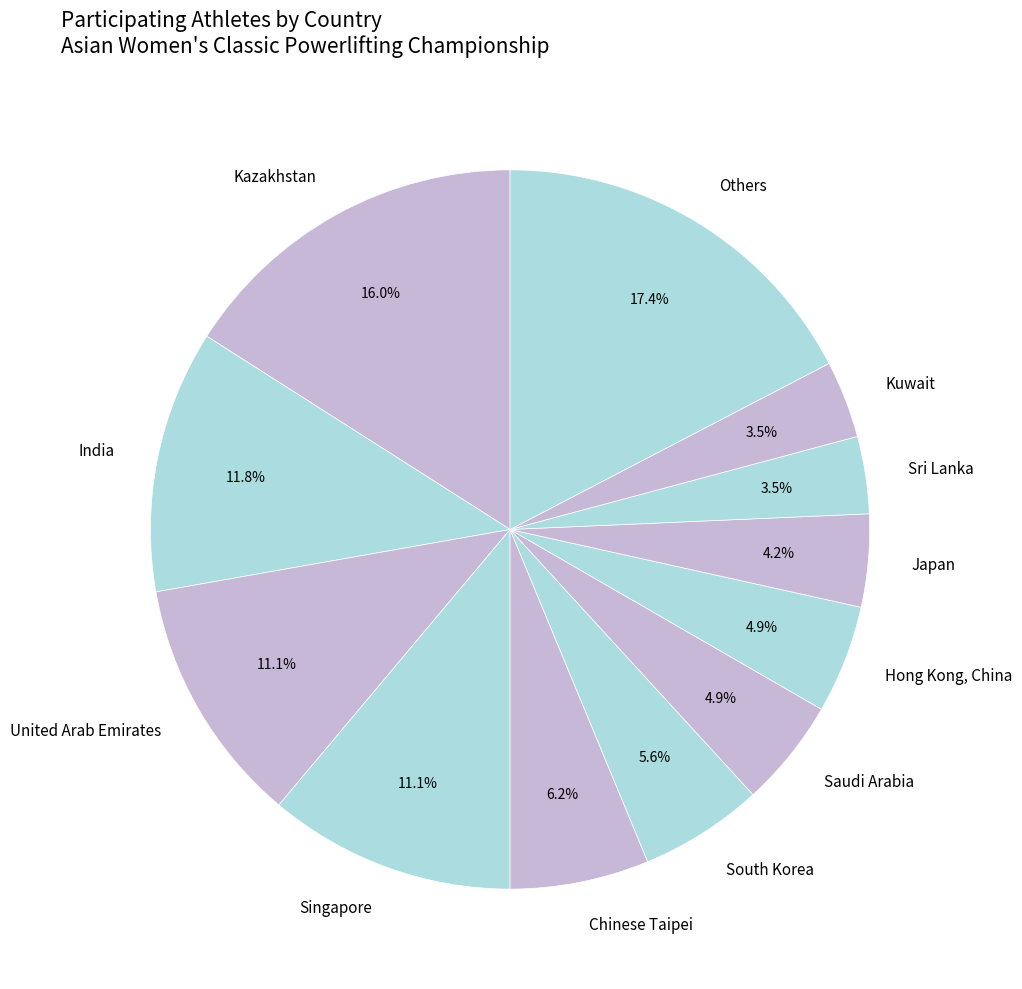

What portion of the pie excludes Kazakhstan?

84.0%